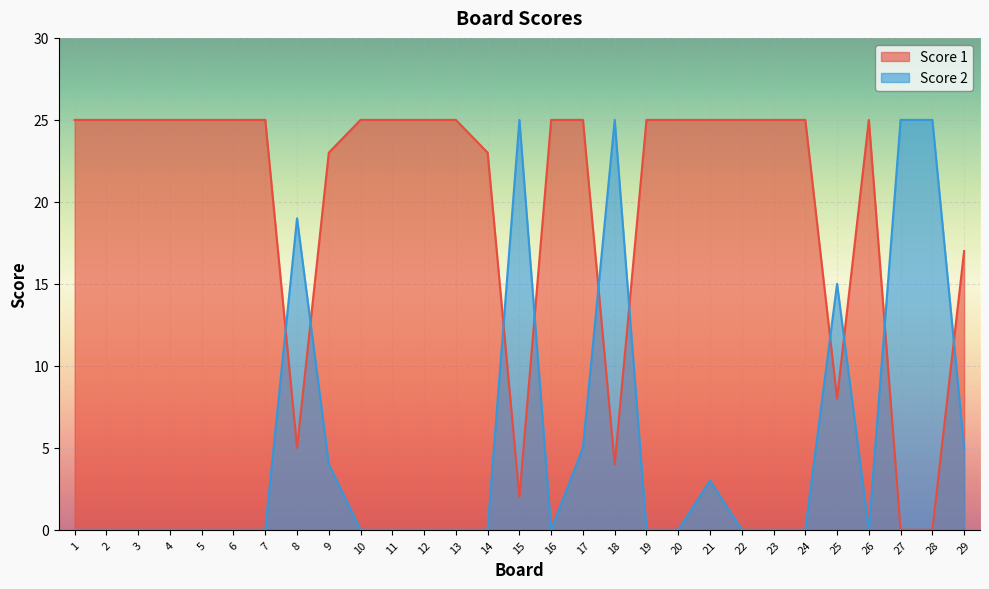

What is the difference between the maximum and second lowest values in the Score 2 series?

25